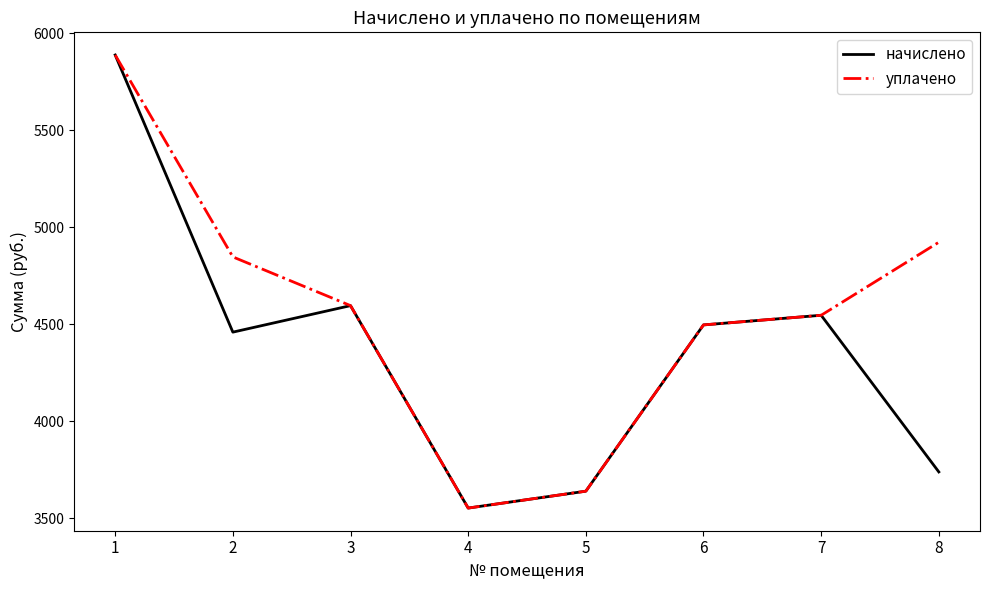

The value of уплачено at 4 is 3552.1. True or false?

True